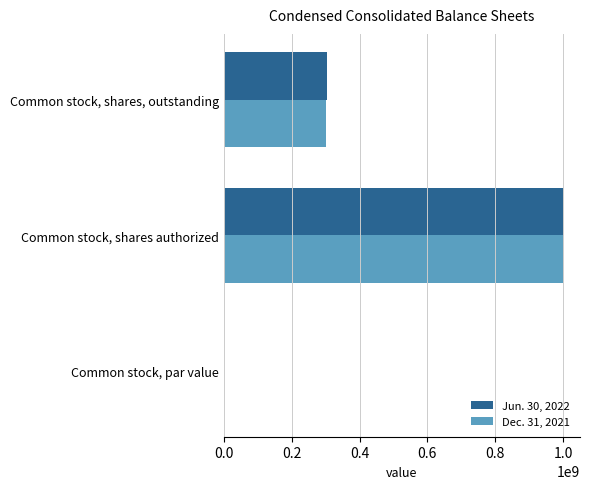

What is the sum of all Jun. 30, 2022 values?

1303917168.0